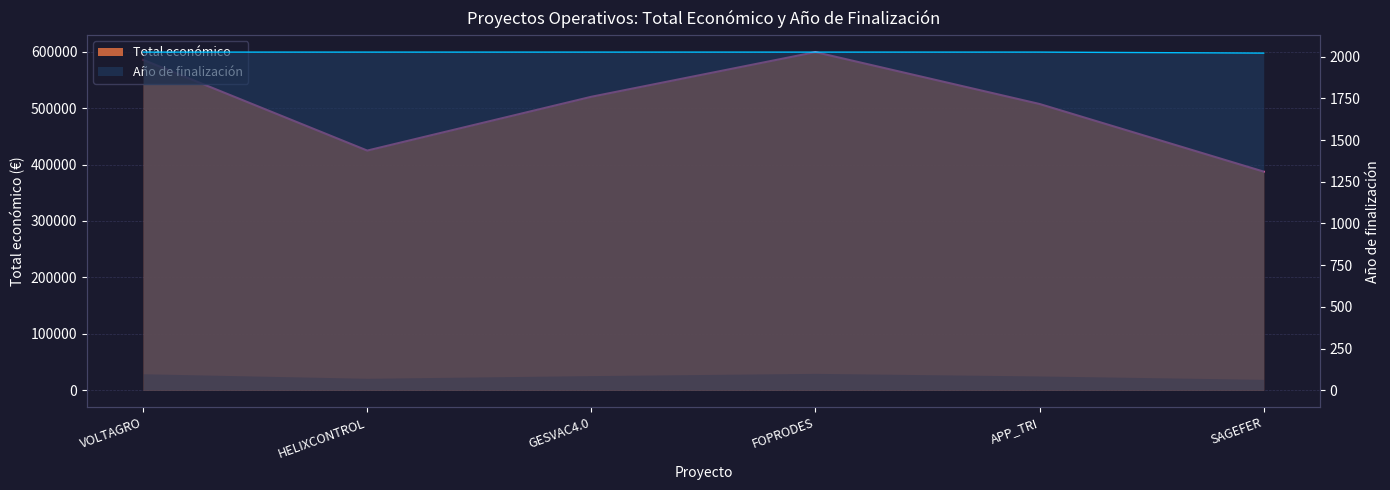

What is the difference between the maximum and minimum values in the Total económico series?

211785